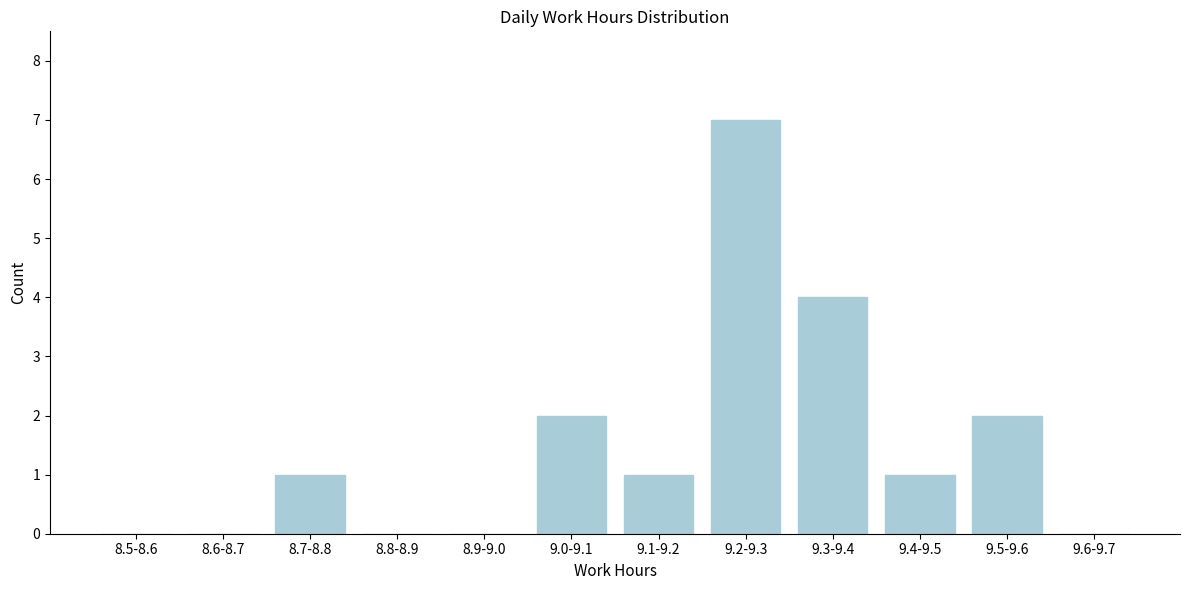

Reading left to right, list all the values displayed in this chart.

8.5-8.6=0	8.6-8.7=0	8.7-8.8=1	8.8-8.9=0	8.9-9.0=0	9.0-9.1=2	9.1-9.2=1	9.2-9.3=7	9.3-9.4=4	9.4-9.5=1	9.5-9.6=2	9.6-9.7=0